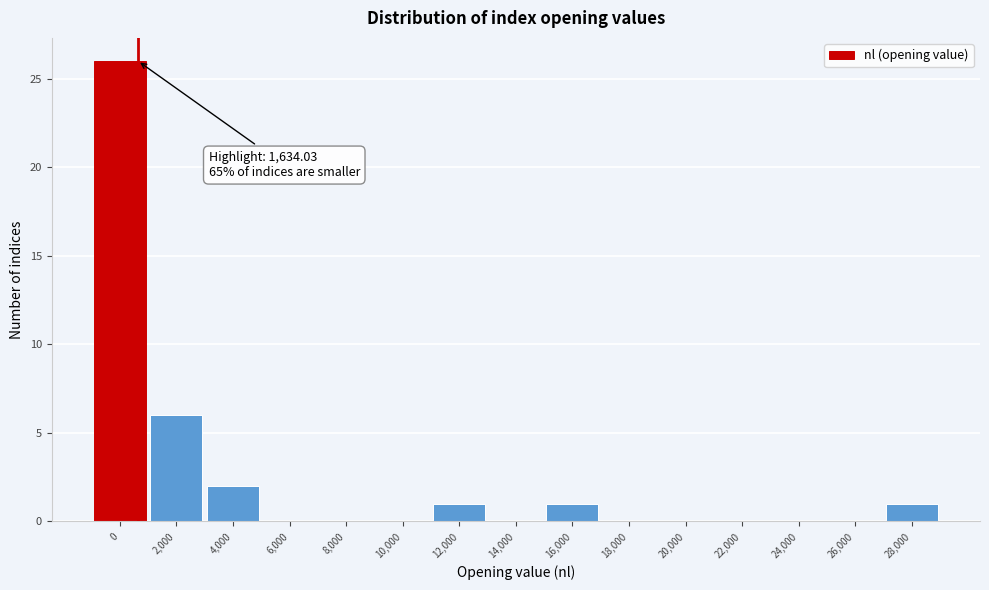

Reading left to right, extract all data points from this chart.

0=26	2,000=6	4,000=2	6,000=0	8,000=0	10,000=0	12,000=1	14,000=0	16,000=1	18,000=0	20,000=0	22,000=0	24,000=0	26,000=0	28,000=1